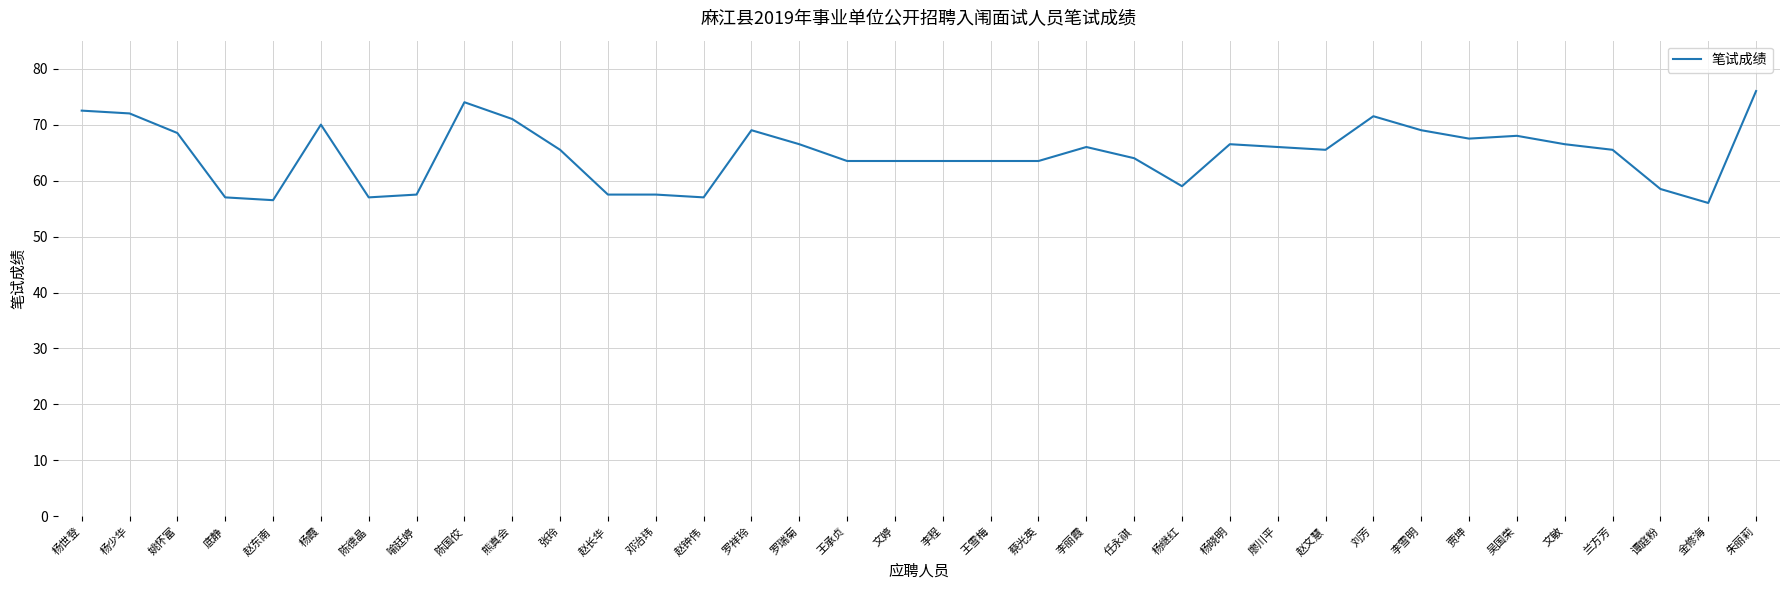

What is the ratio of the value at 朱丽莉 to the value at 王雪梅?

1.2